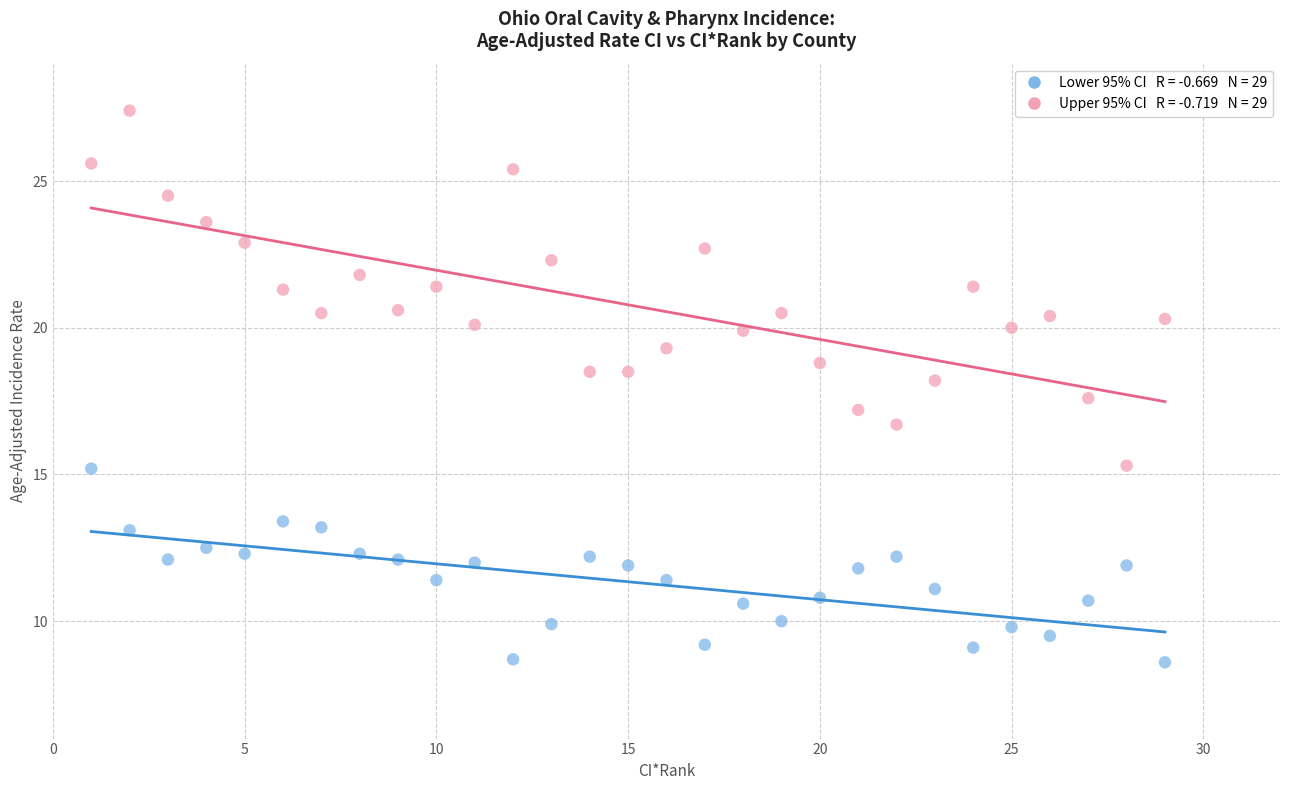

Across all data points, what is the range of Y values (max minus min)?

18.8